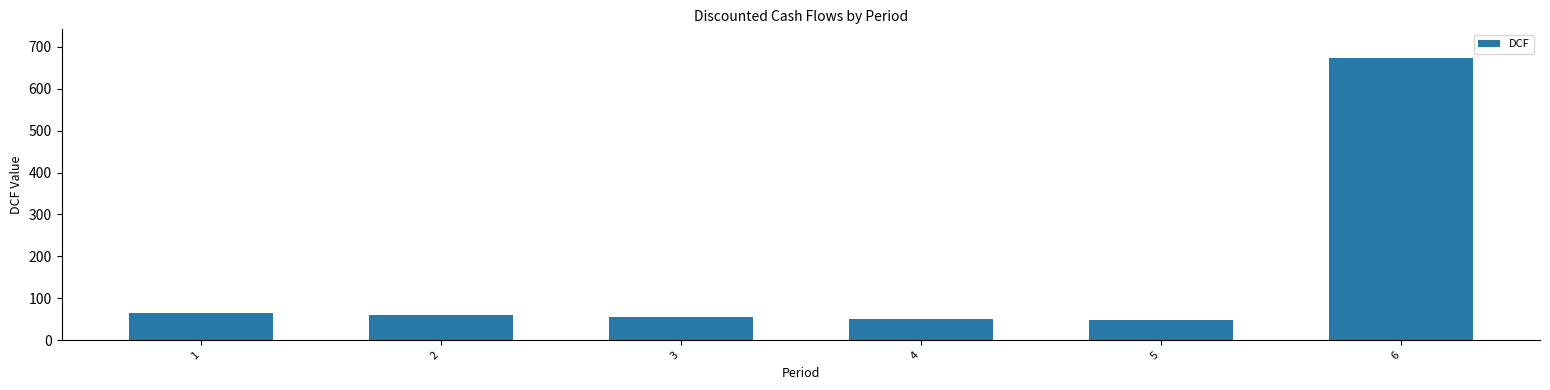

What is the smallest value displayed?

47.6